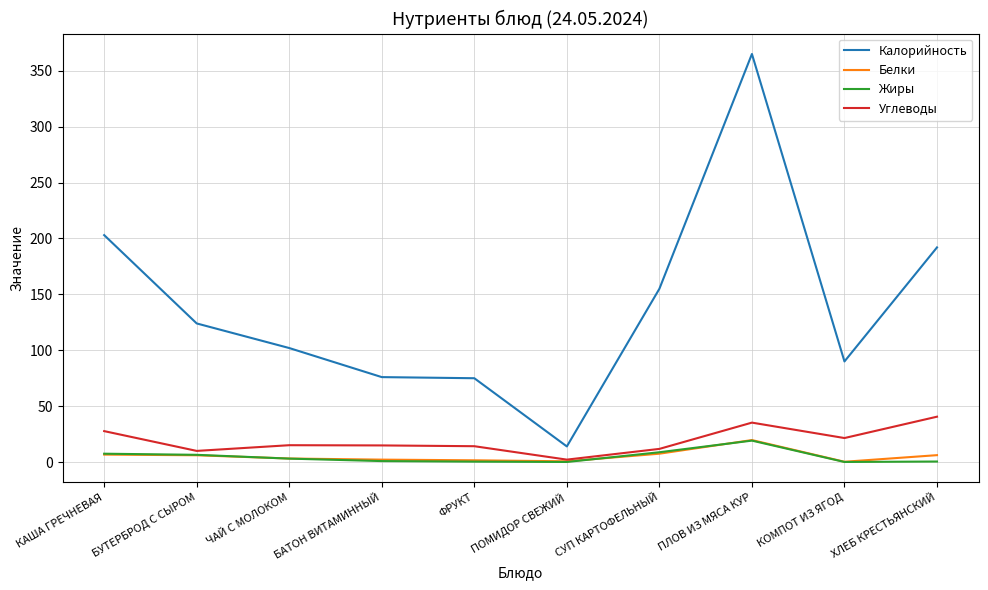

Is the value of Калорийность at ЧАЙ С МОЛОКОМ greater than the value of Углеводы at ФРУКТ?

Yes